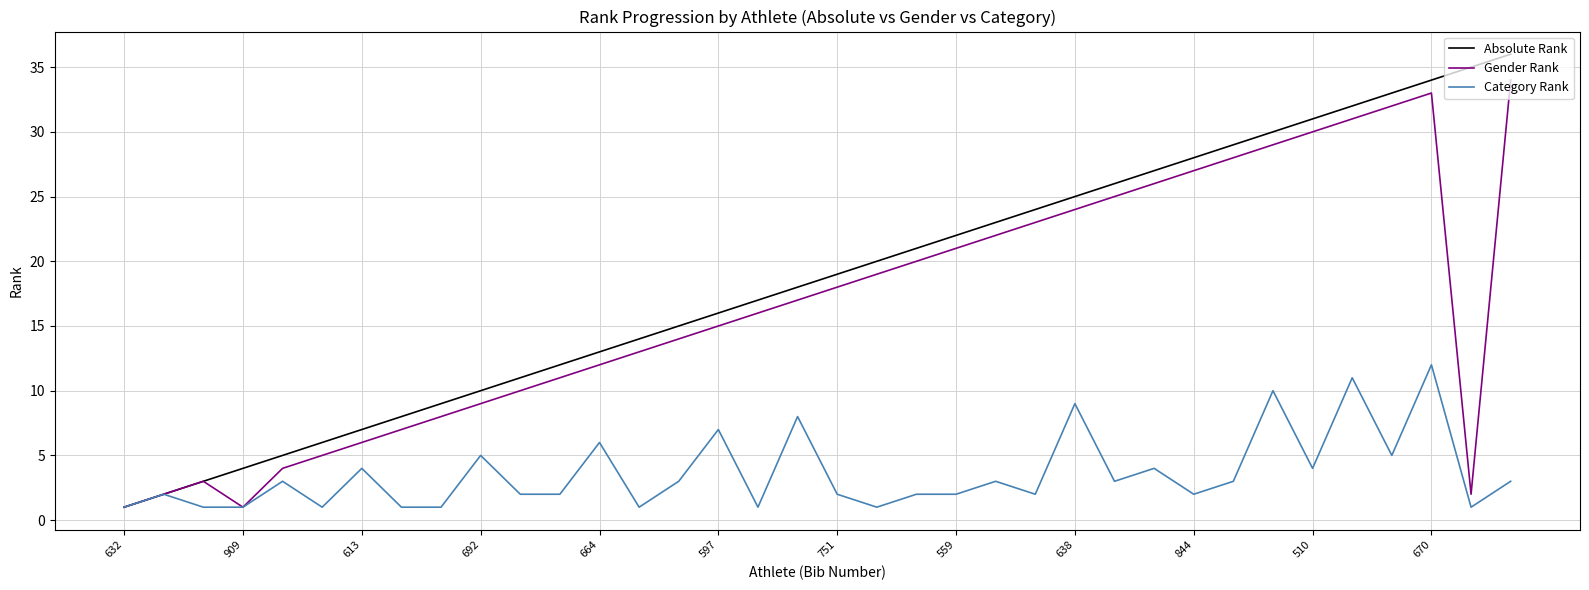

Which series has the largest total across all categories?

Absolute Rank